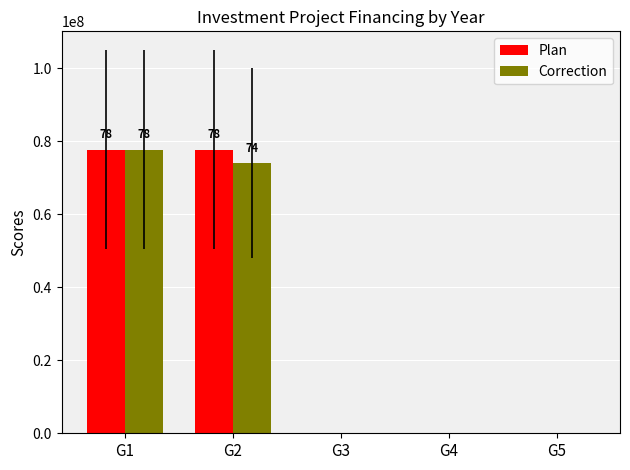

What are all the series names shown in the legend?

Plan, Correction